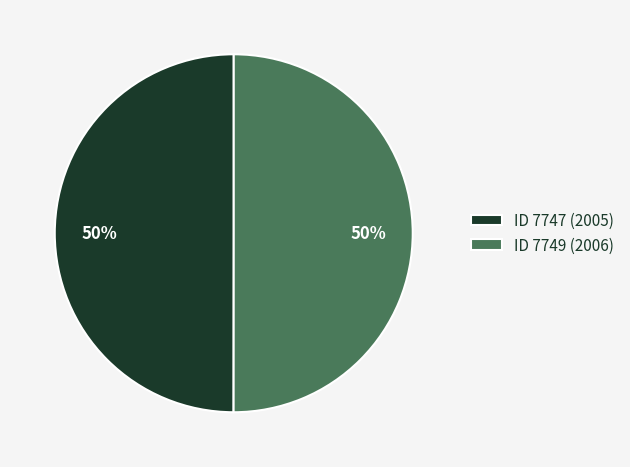

To the nearest percent, what portion does ID 7747 (2005) represent?

50%